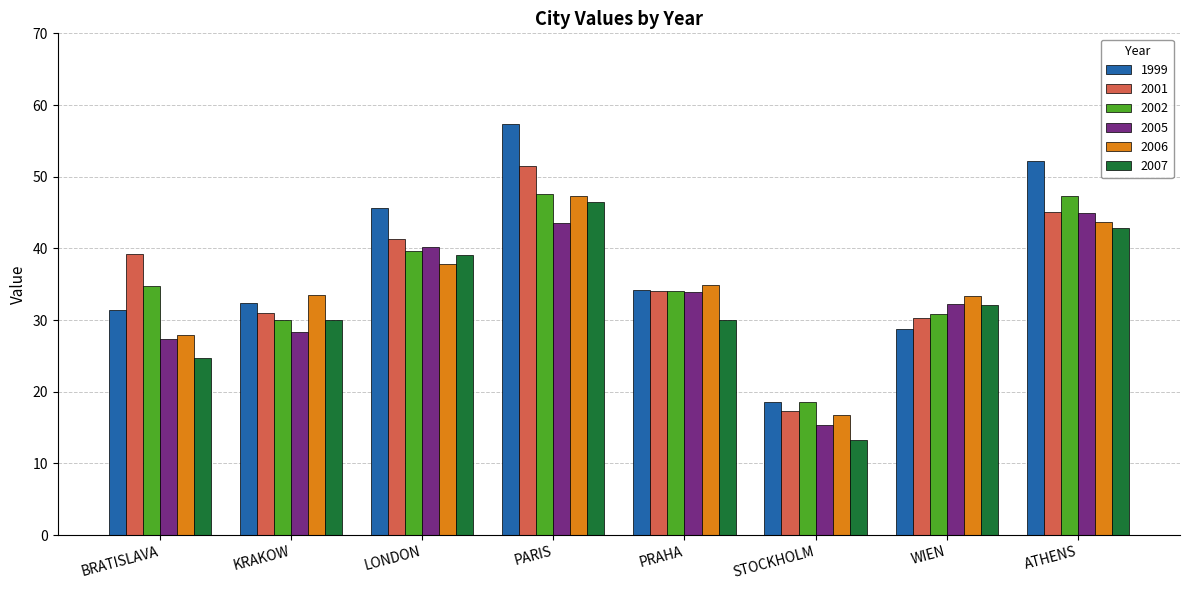

What is the value of the 1999 bar at the 3rd from the left?

45.6